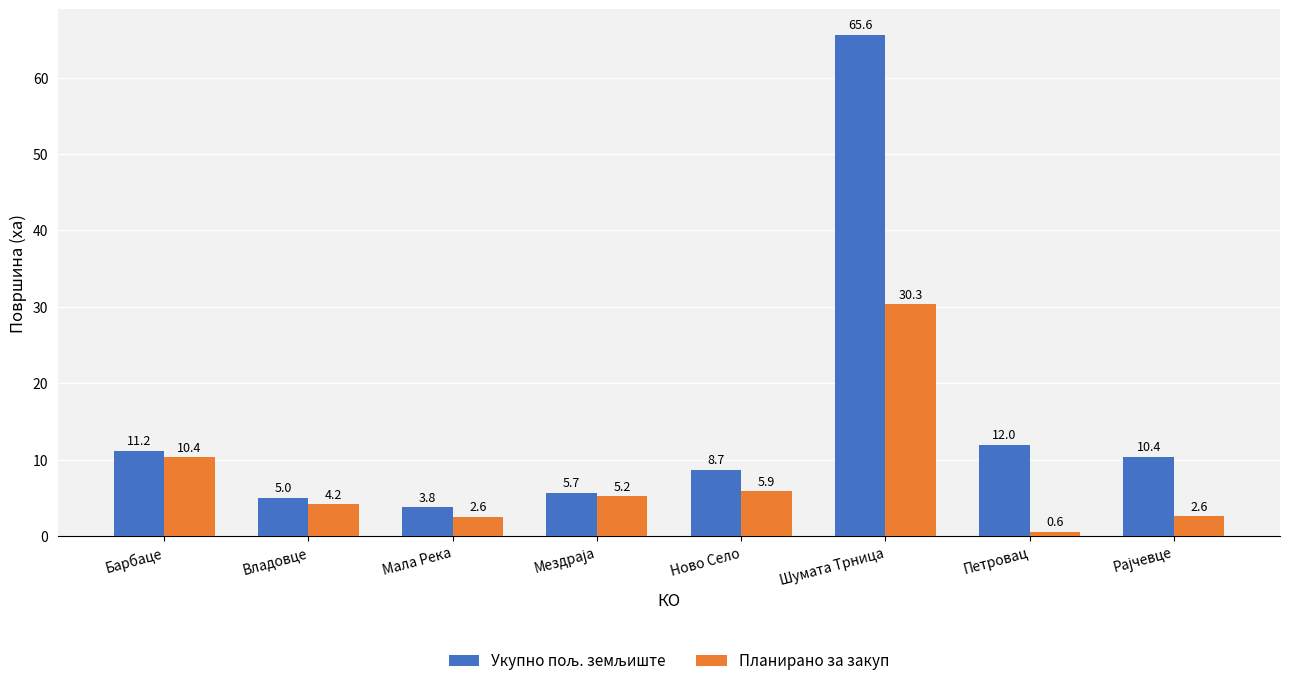

How many bars are there in each group?

2